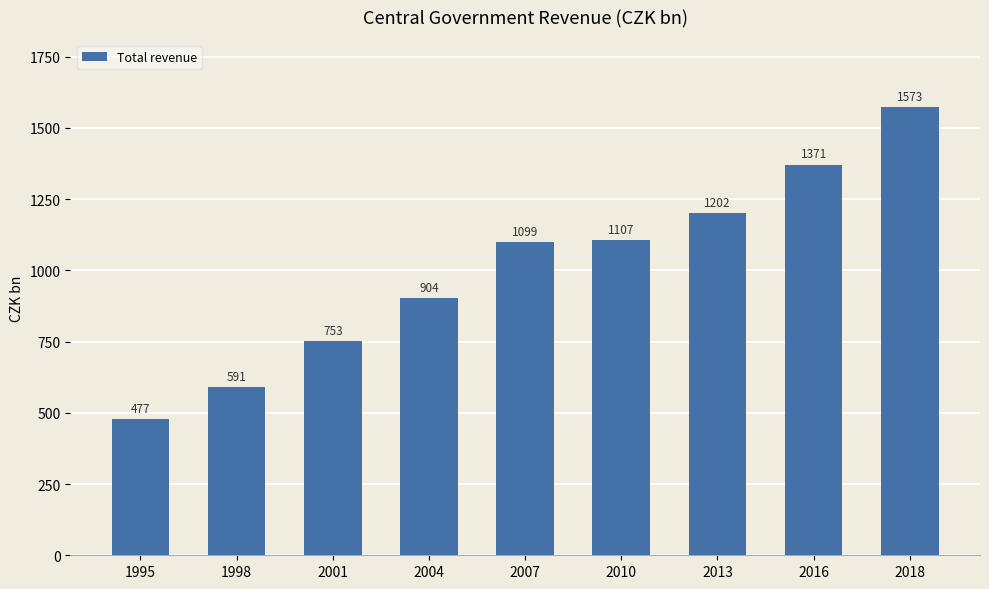

Rank the categories by value from lowest to highest.

1995, 1998, 2001, 2004, 2007, 2010, 2013, 2016, 2018